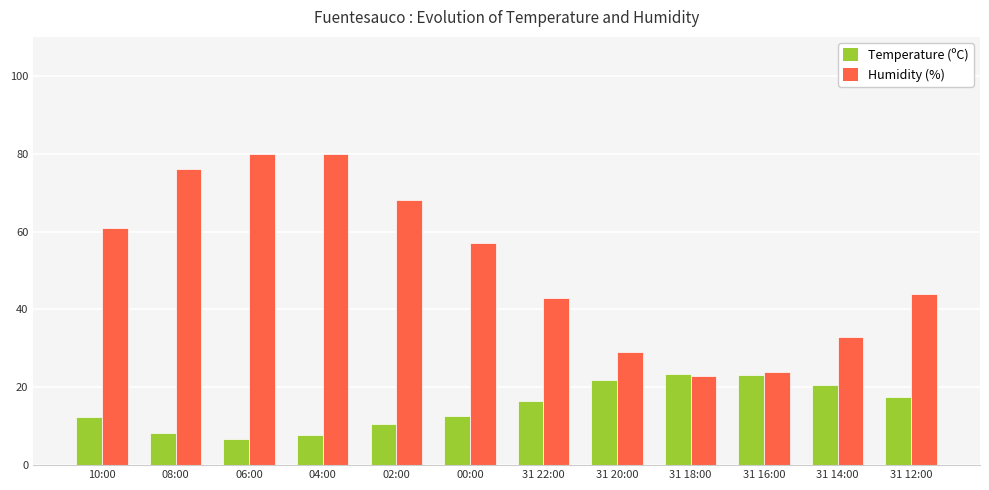

At which label does Humidity (%) reach its minimum?

31 18:00